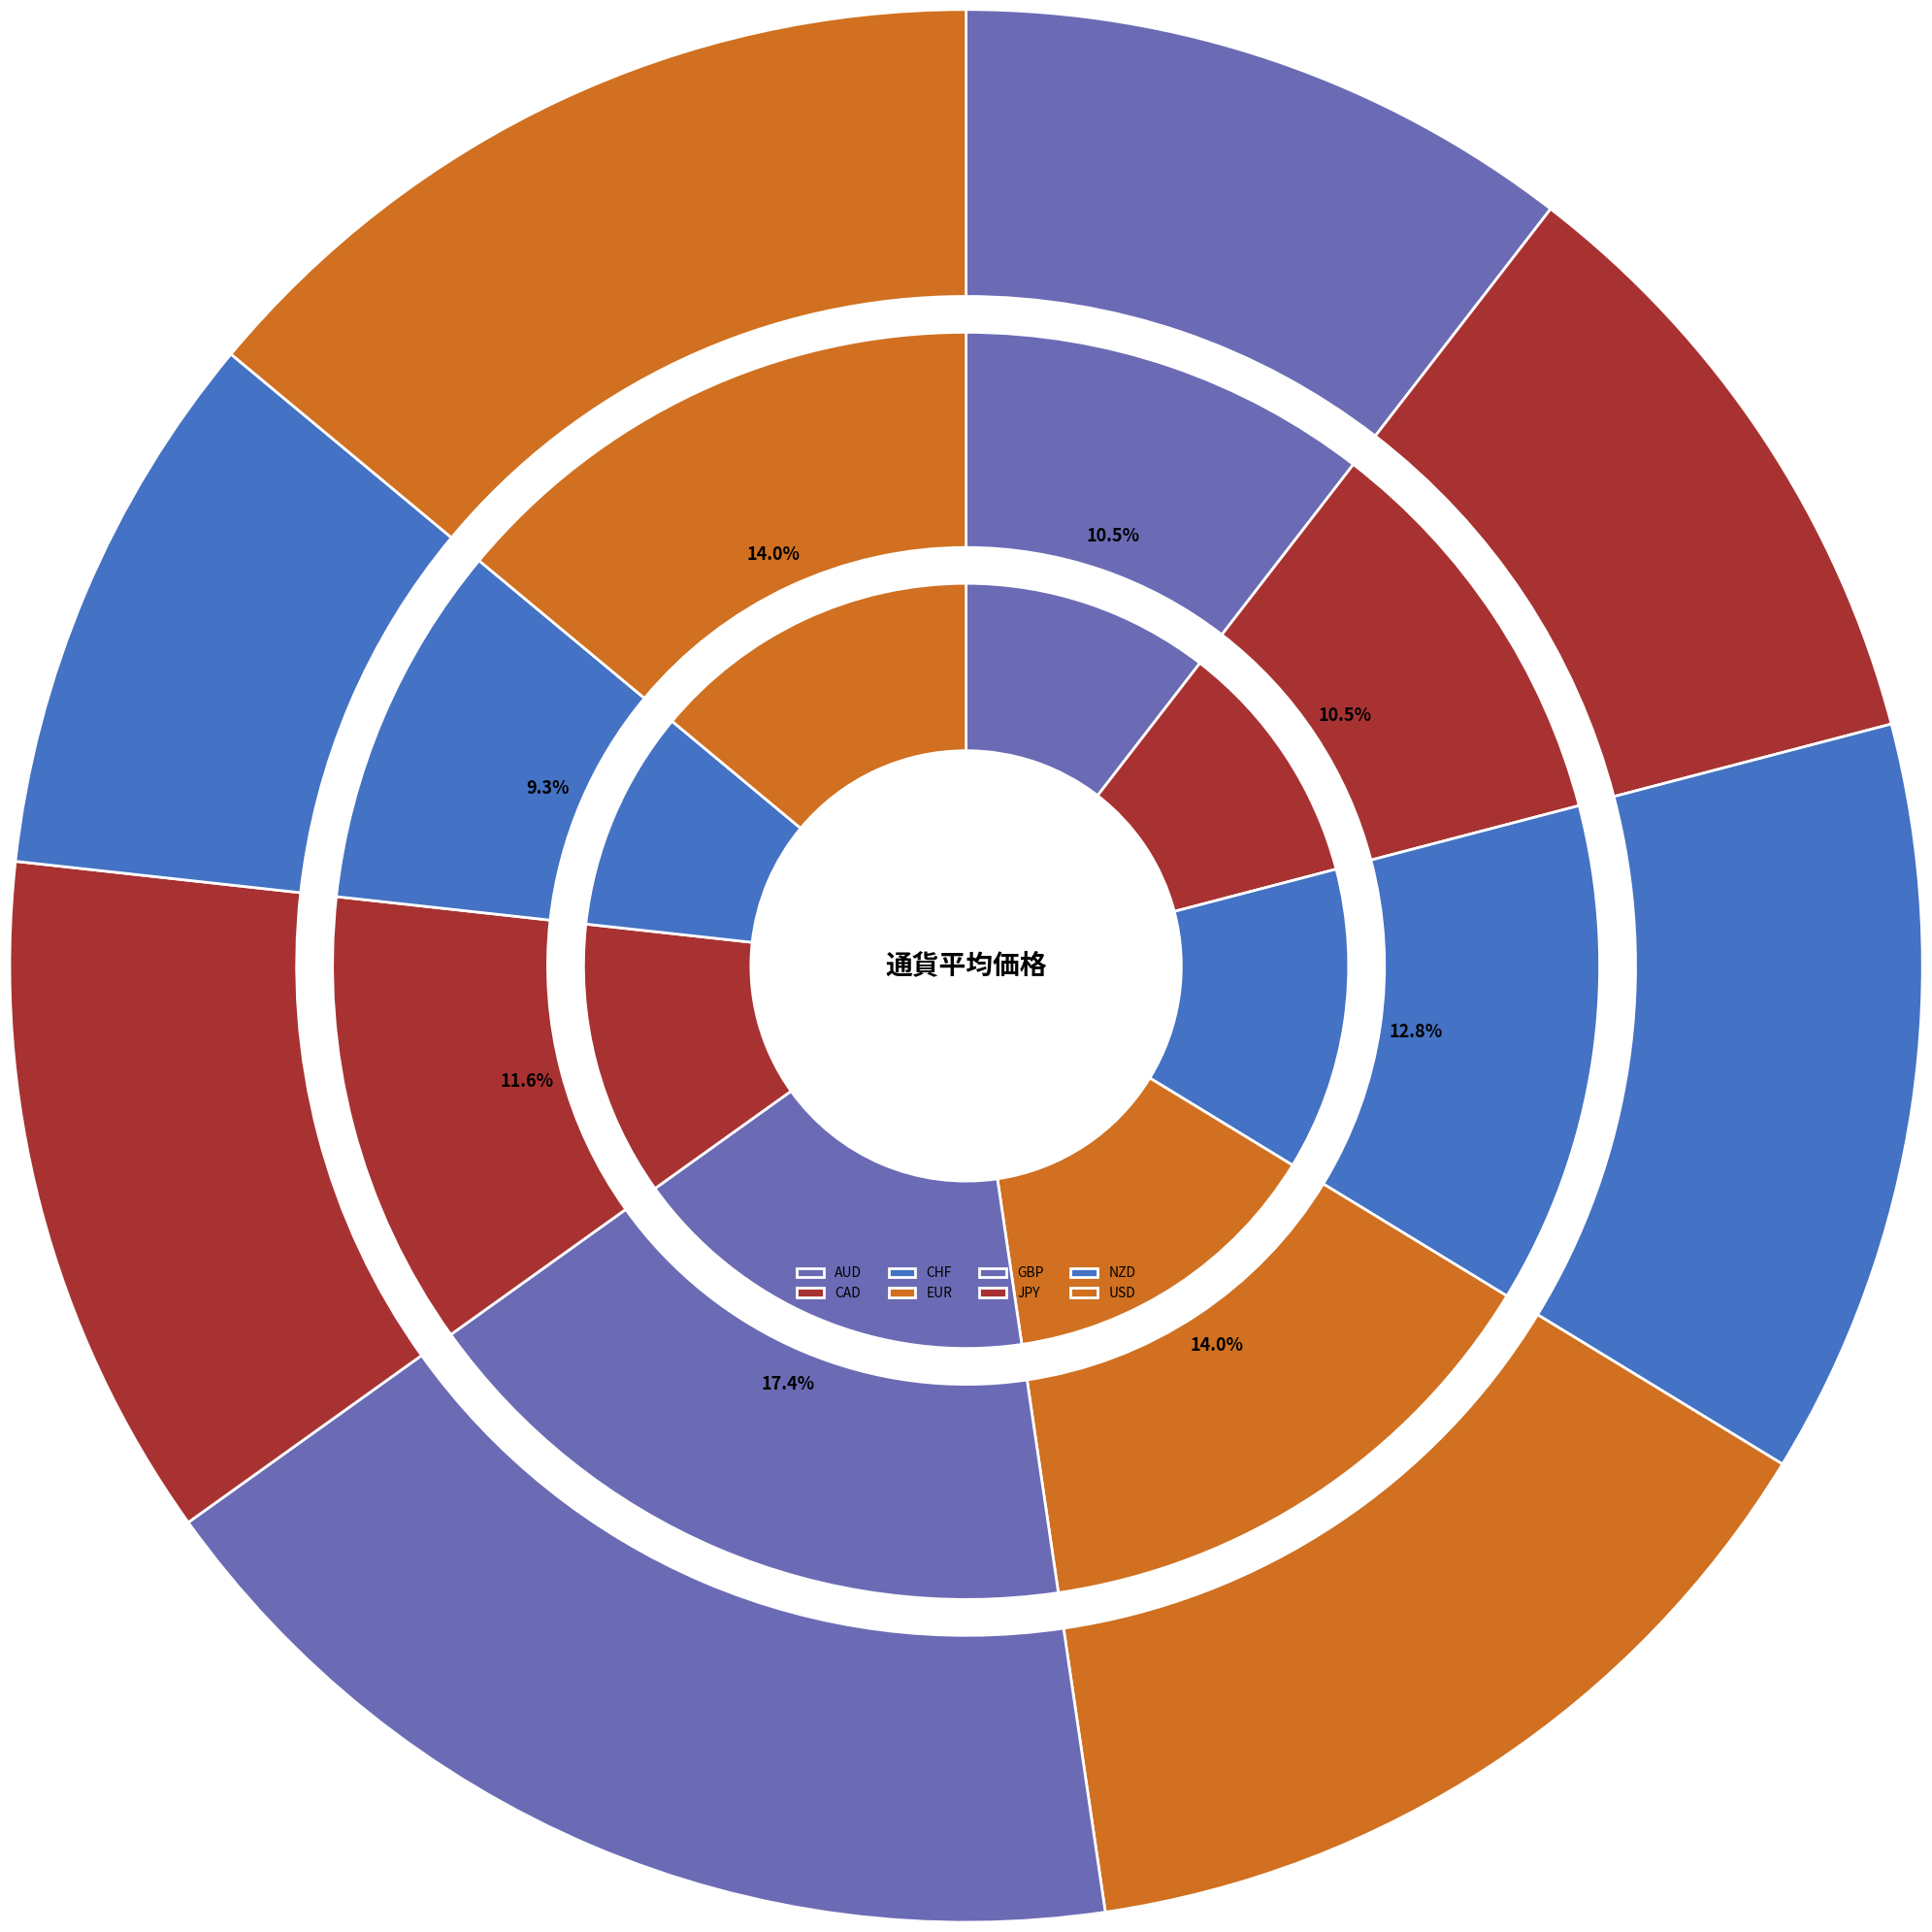

Is there any slice that represents more than half of the pie?

No